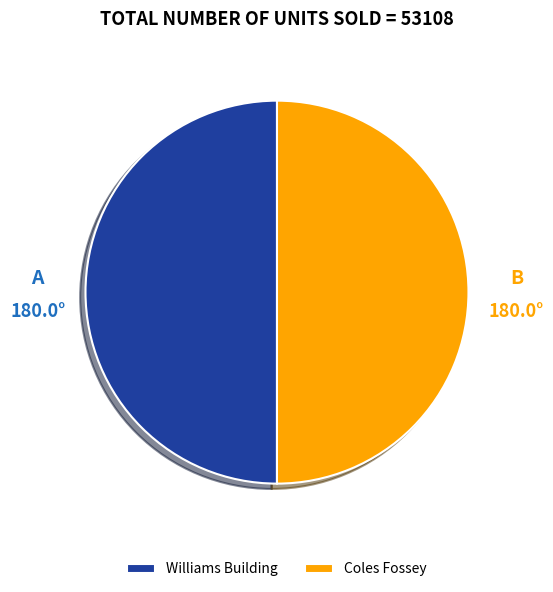

Combined, do Williams Building and Coles Fossey account for over 50%?

Yes